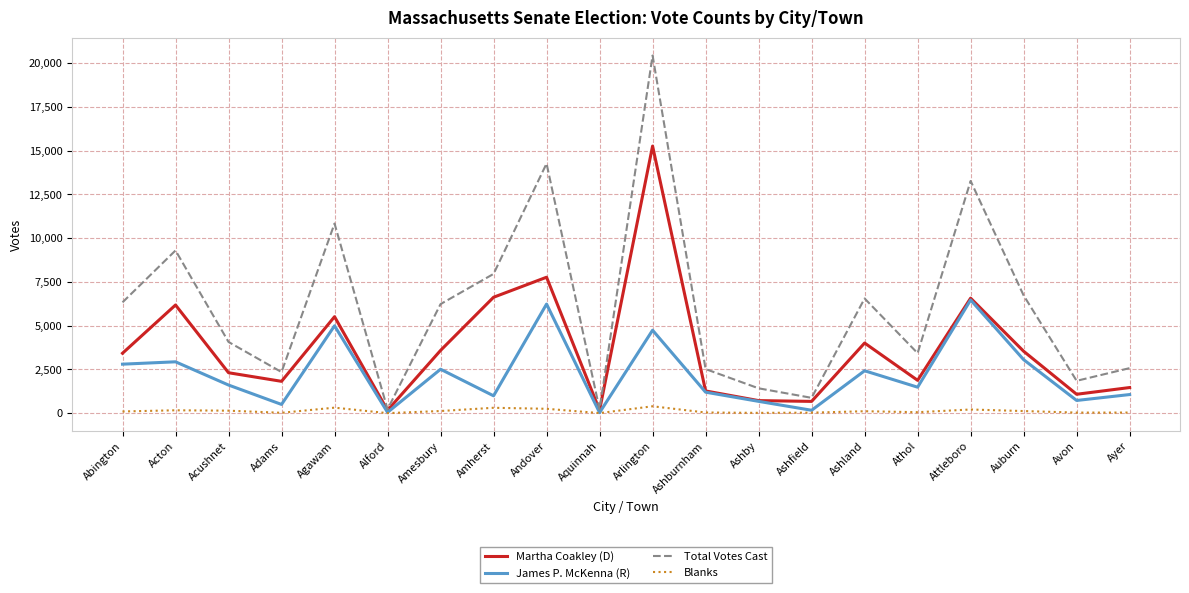

What is the total value across all series at Amesbury?

12463